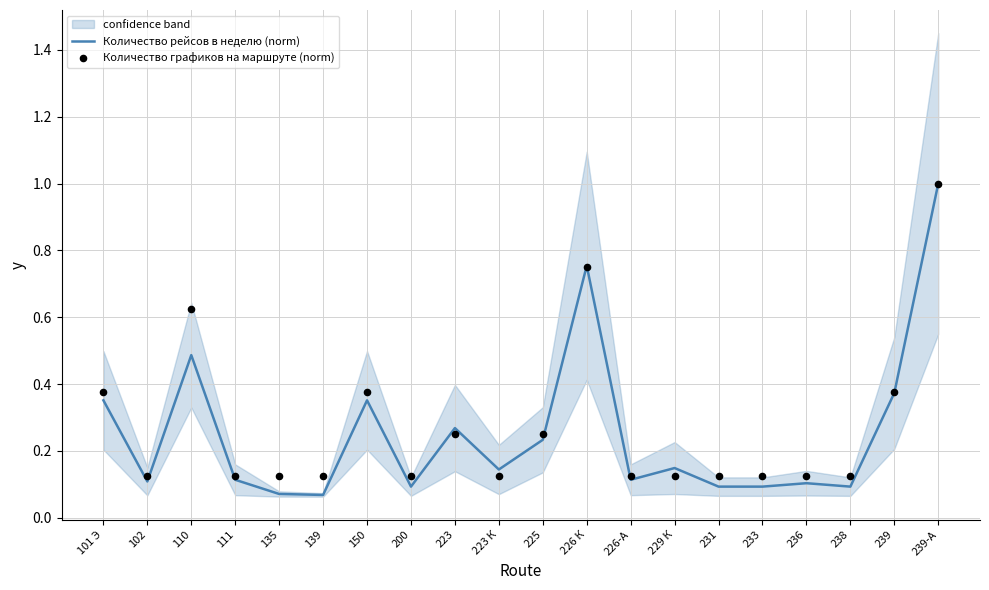

At how many categories does at least one series exceed 0?

20